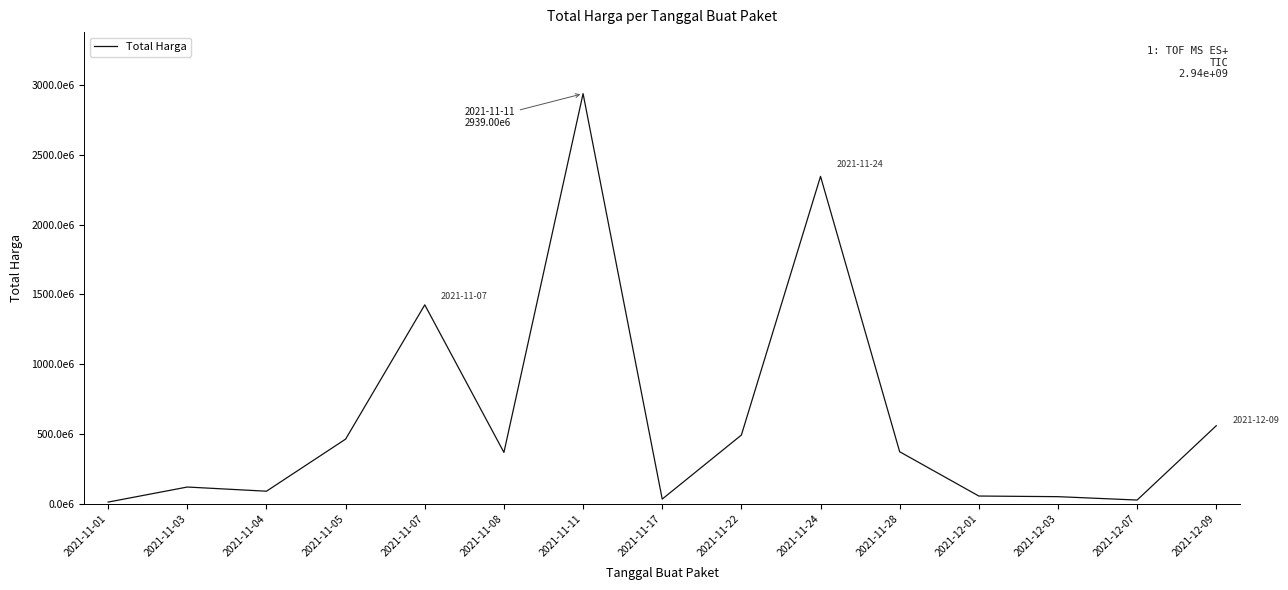

At which label is the value closest to 1475895370?

2021-11-07